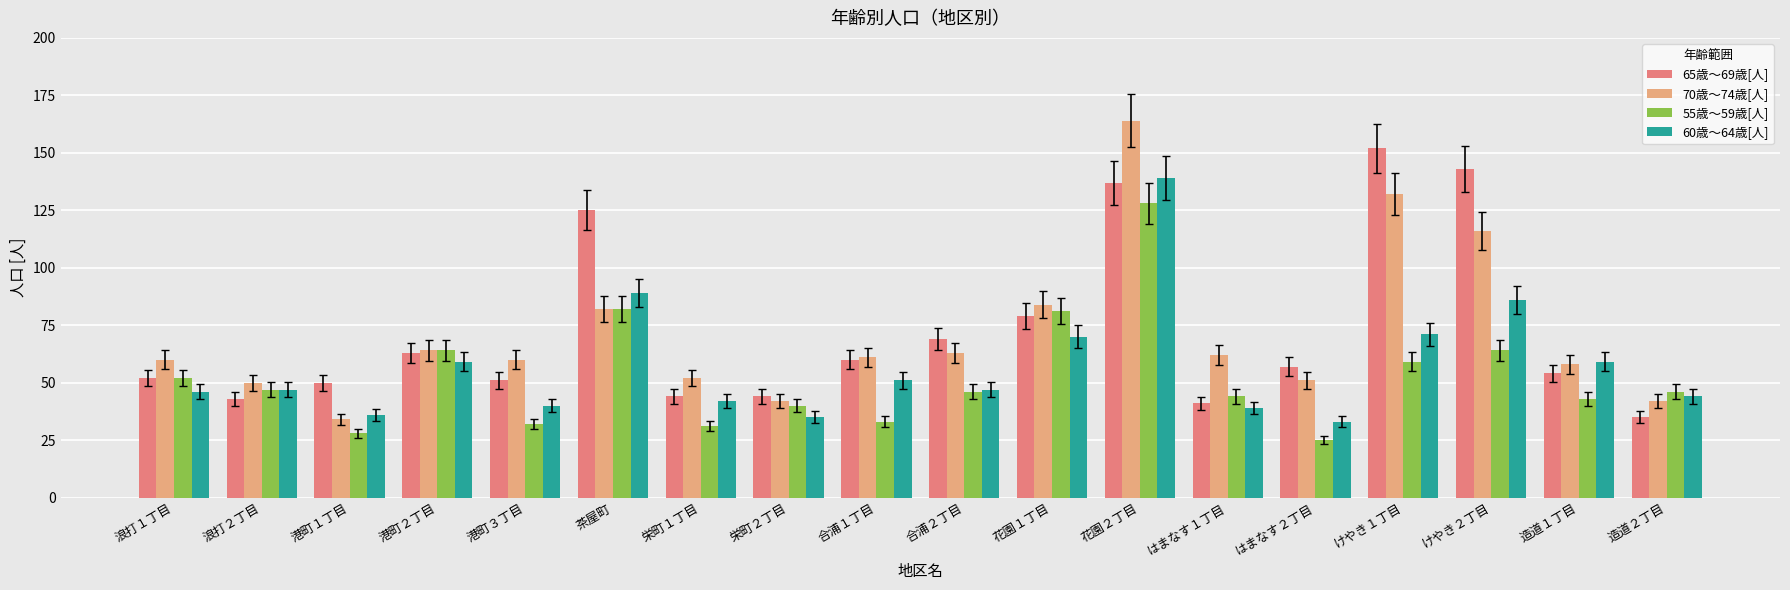

True or false: 70歳～74歳[人] has a value of 87 at はまなす１丁目.

False